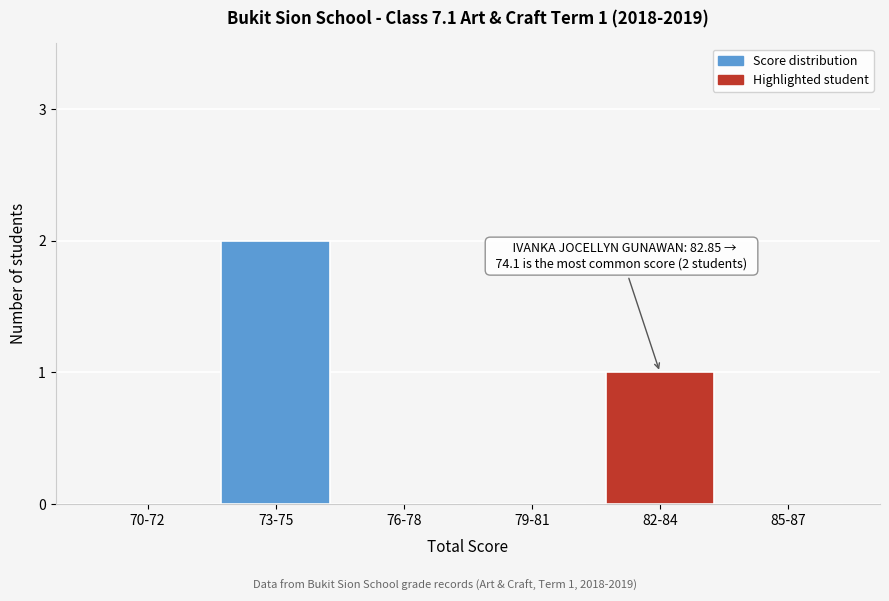

Reading left to right, what are all the values shown in this chart?

70-72=0	73-75=2	76-78=0	79-81=0	82-84=1	85-87=0